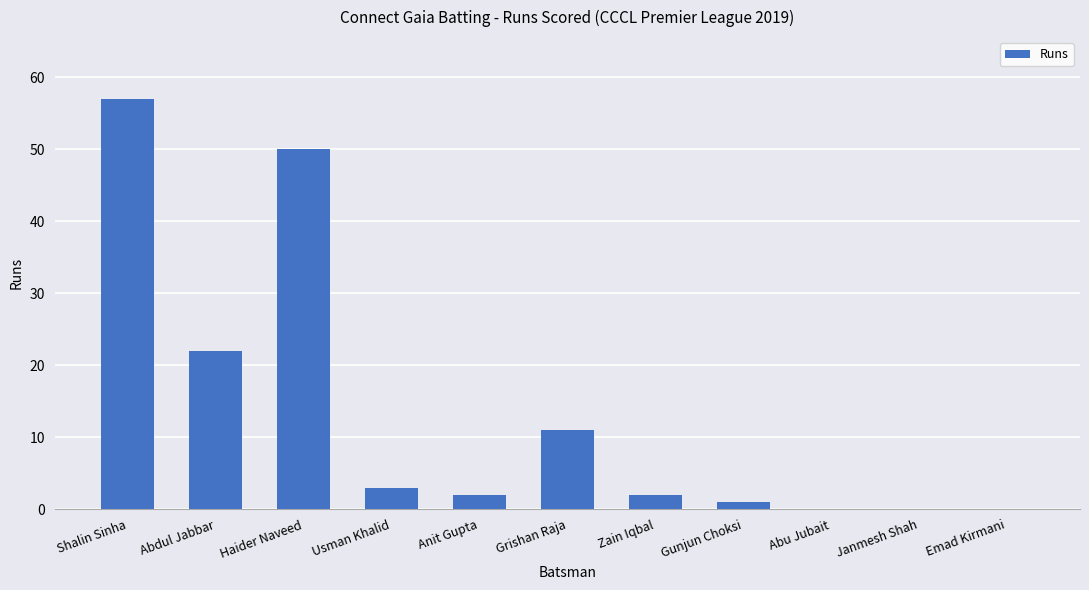

Is it true that the value at Haider Naveed is 50?

True